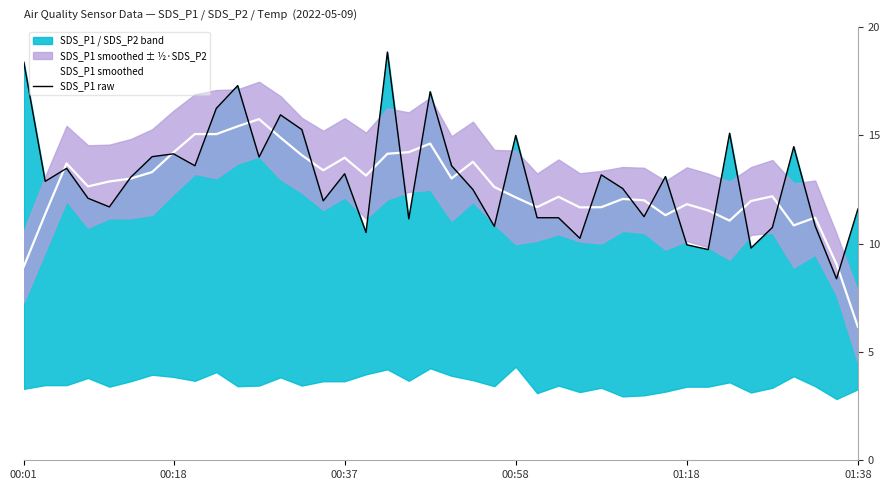

True or false: SDS_P1 smoothed has a value of 4.7 at 00:37.

False